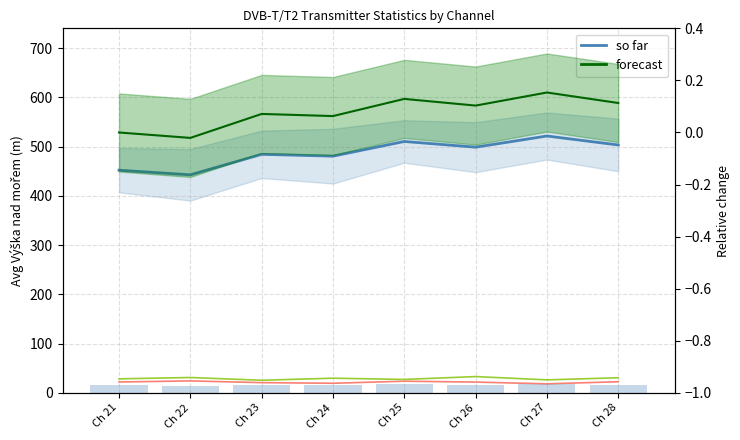

At Ch 26, list the series in order from smallest to largest.

forecast, Avg Zem. délka minuty, Avg Zem. délka sekundy, Avg Výška nad mořem